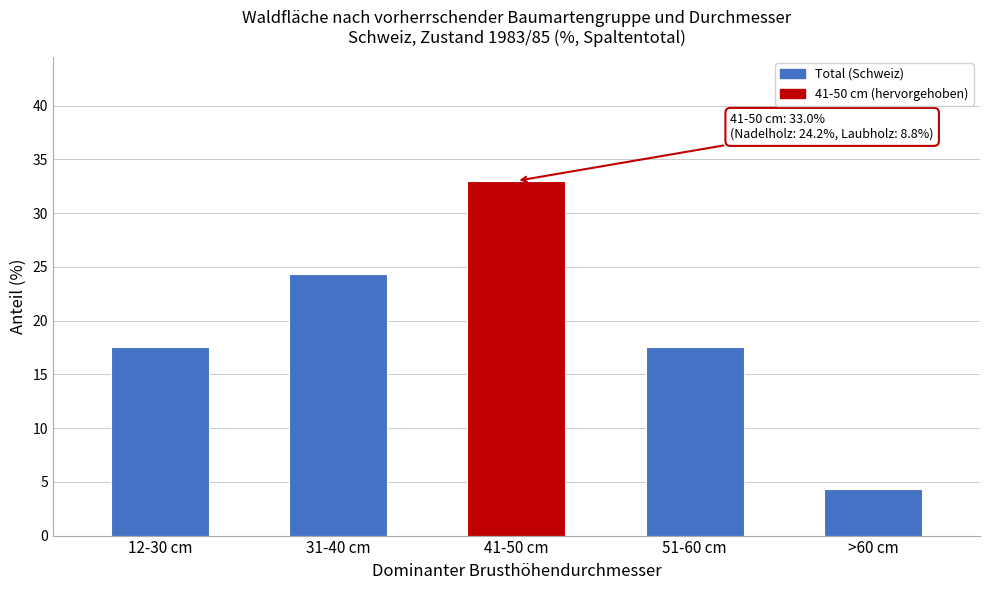

Reading left to right, what are all the values shown in this chart?

17.5	24.3	33.0	17.5	4.3